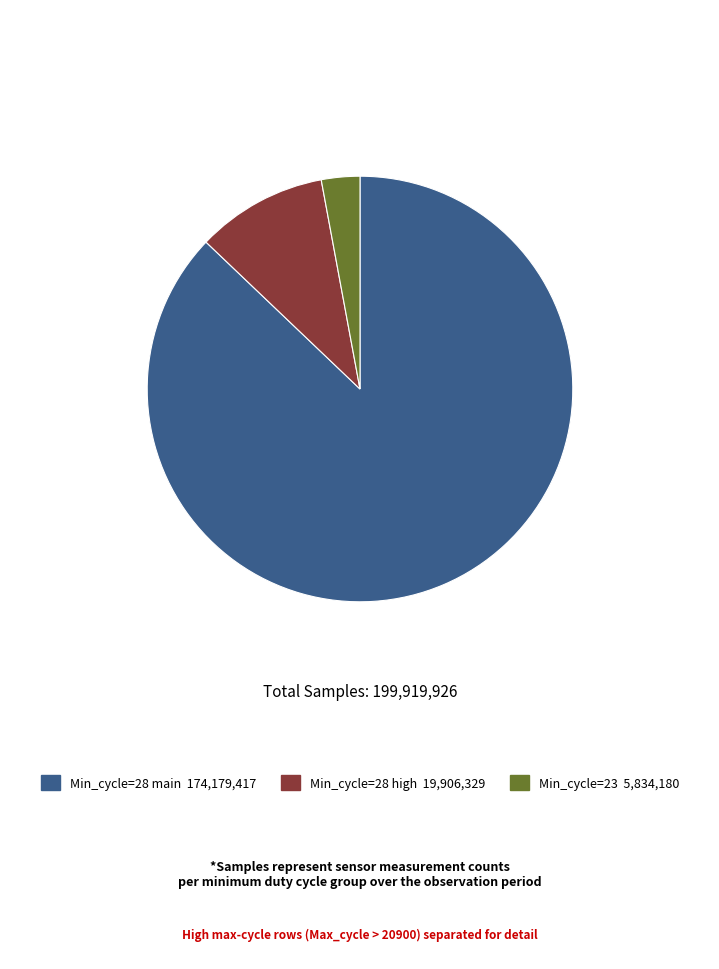

Is there any slice that represents more than half of the pie?

Yes